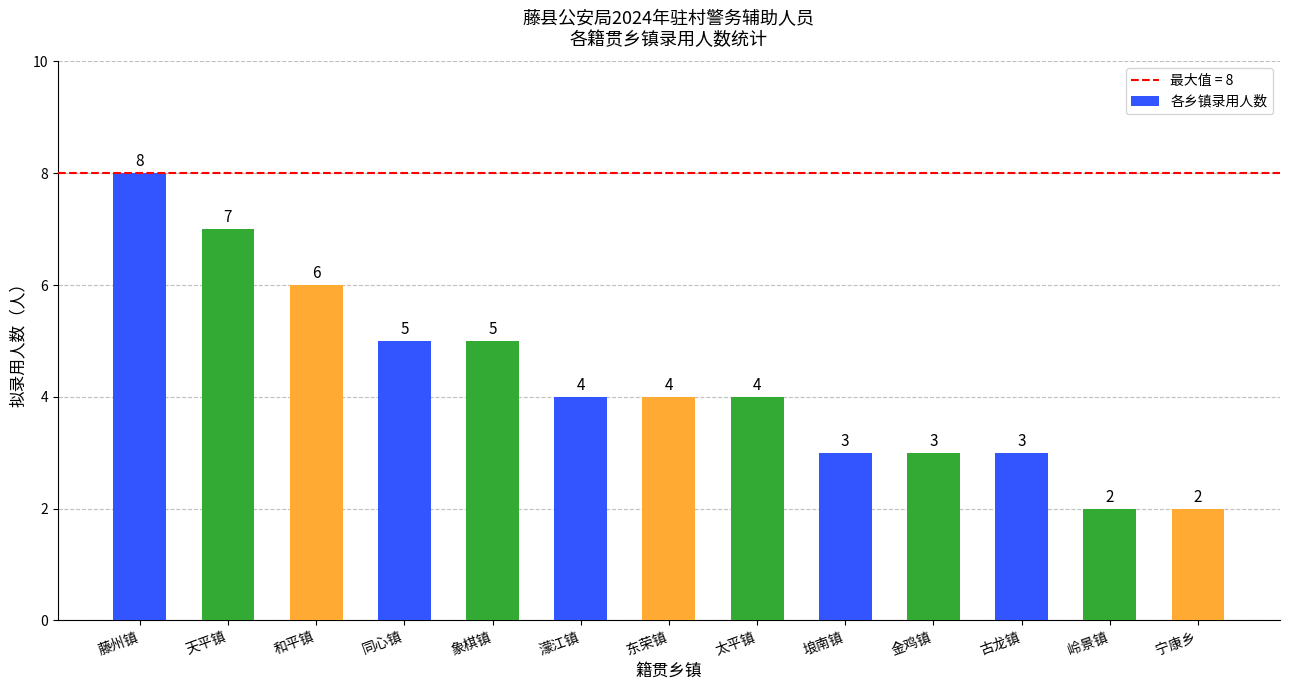

What is the smallest value displayed?

2